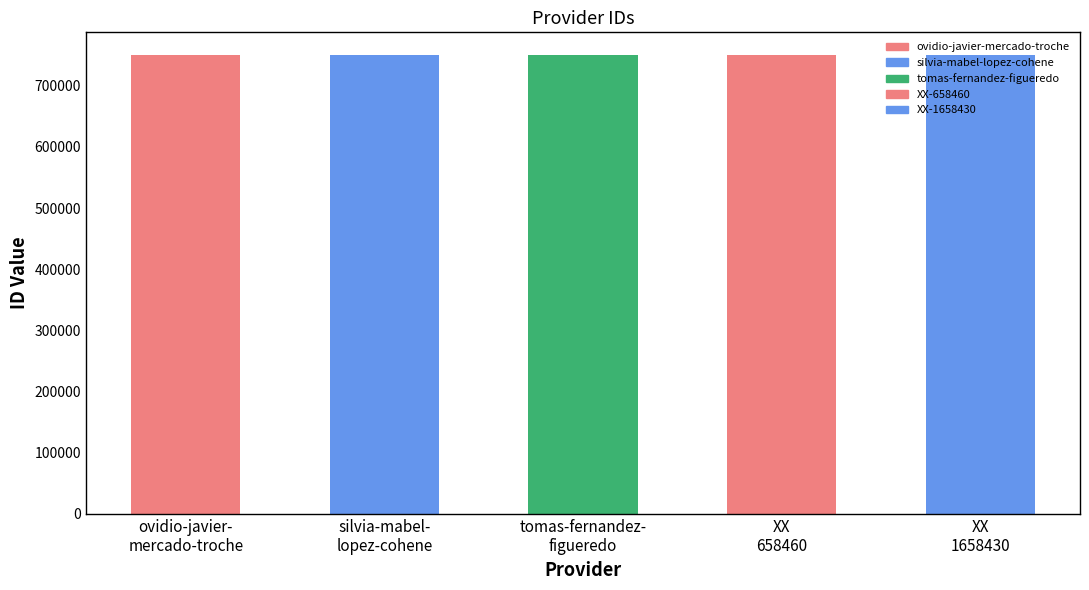

What is the minimum value shown in the chart?

749811